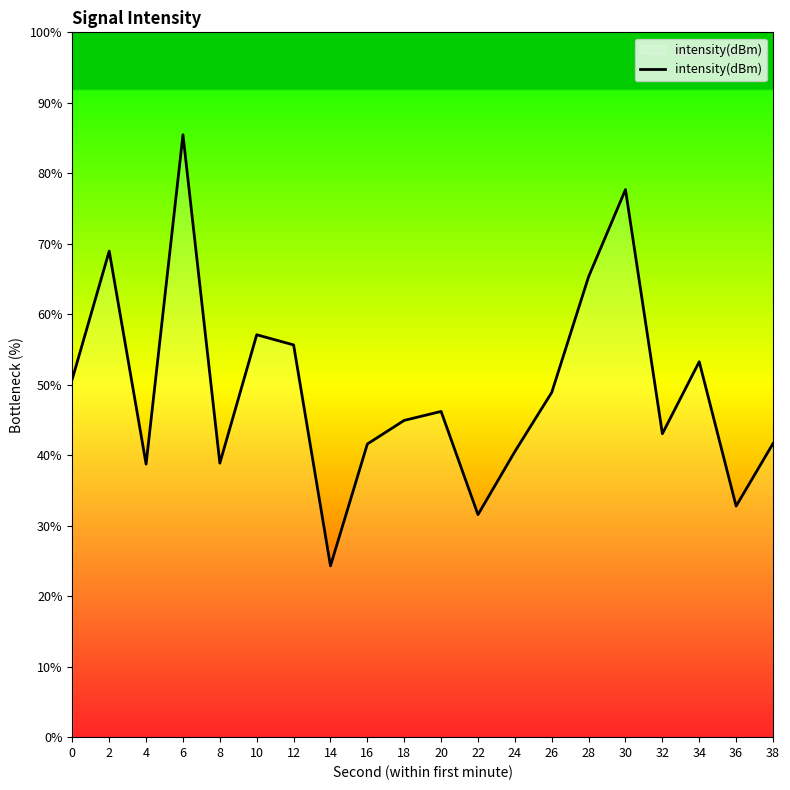

Is it true that the value at 12 is 55.7?

True